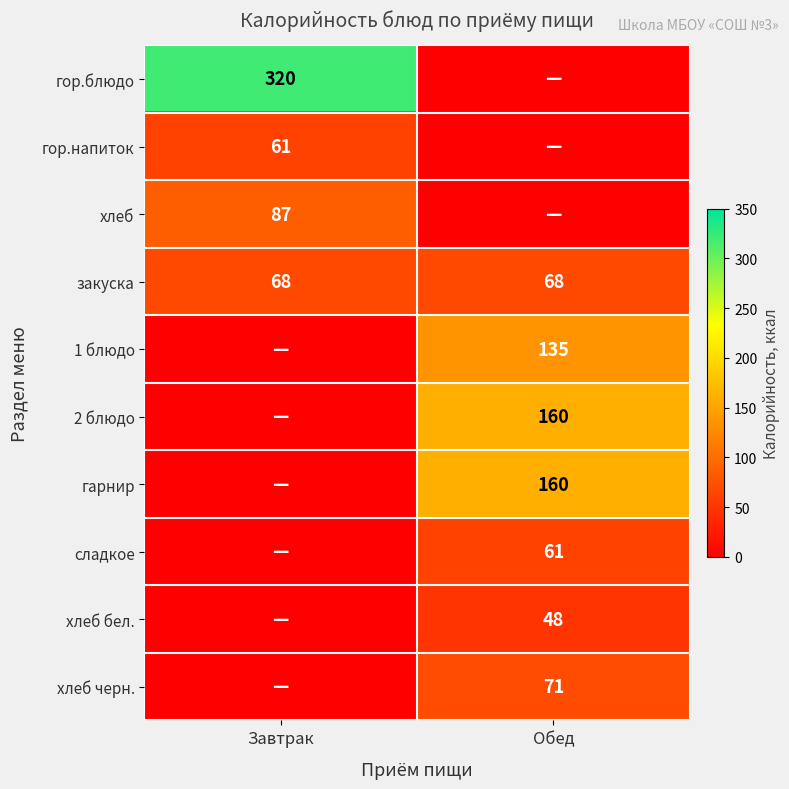

The гор.блюдо series shows 320 at Завтрак. True or false?

True